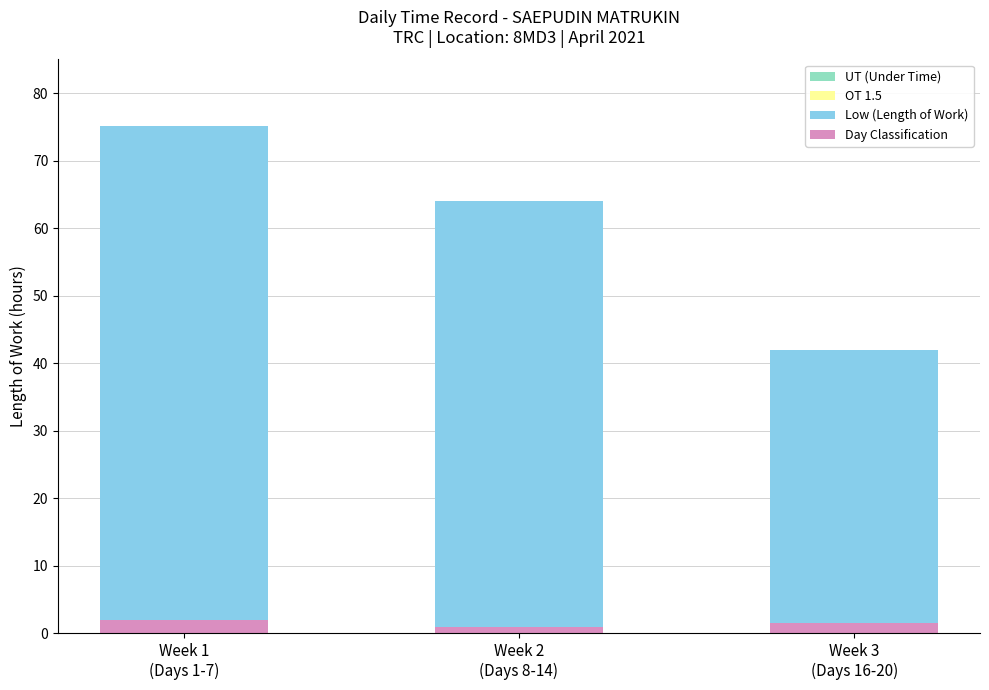

Which series has the largest range (max minus min)?

Low (Length of Work)